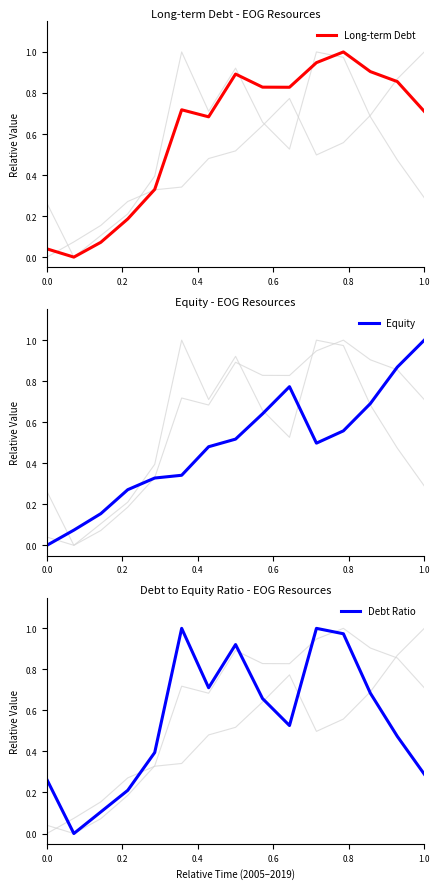

Does the chart have visible grid lines?

No